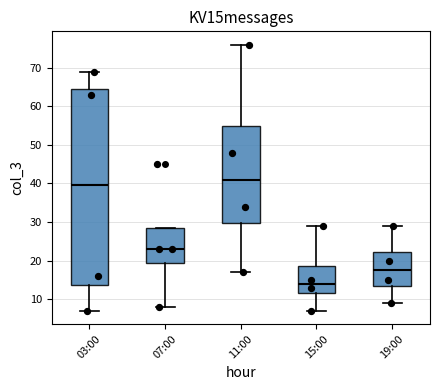

Which box's median line is the lowest?

15:00